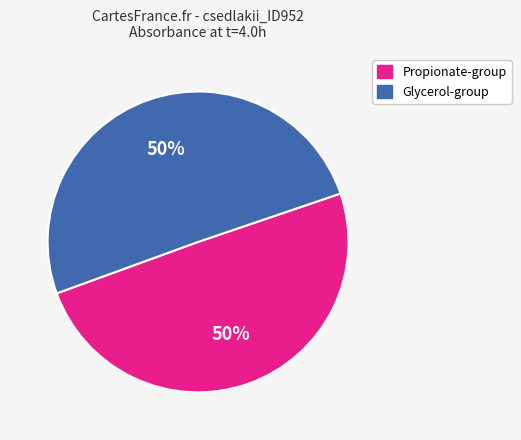

To the nearest percent, what is the average slice percentage?

50%